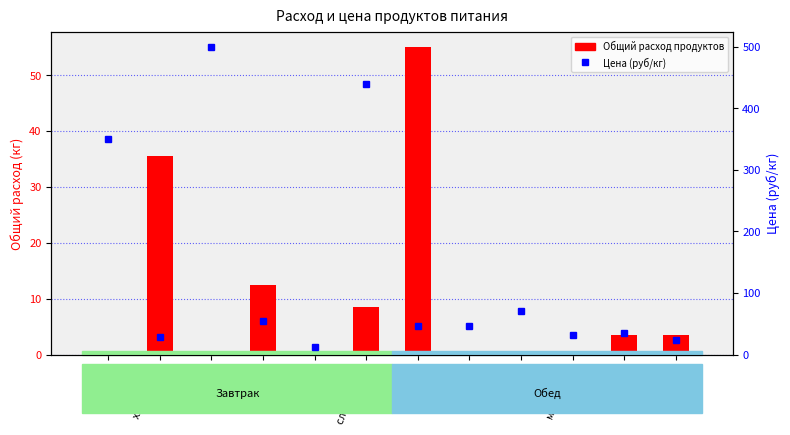

Where is Общий расход продуктов nearest to the value 27?

хлеб 0.7гр